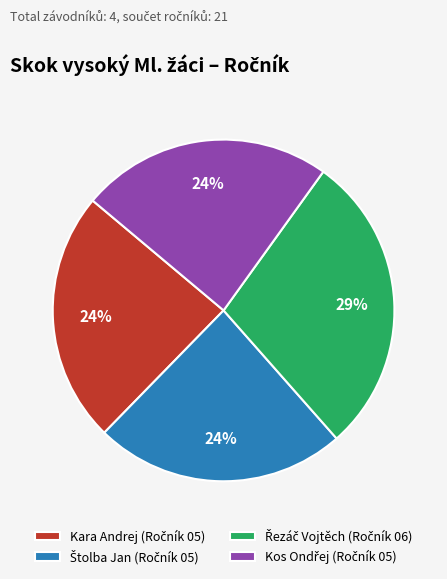

To the nearest percent, what is the average slice percentage?

25%